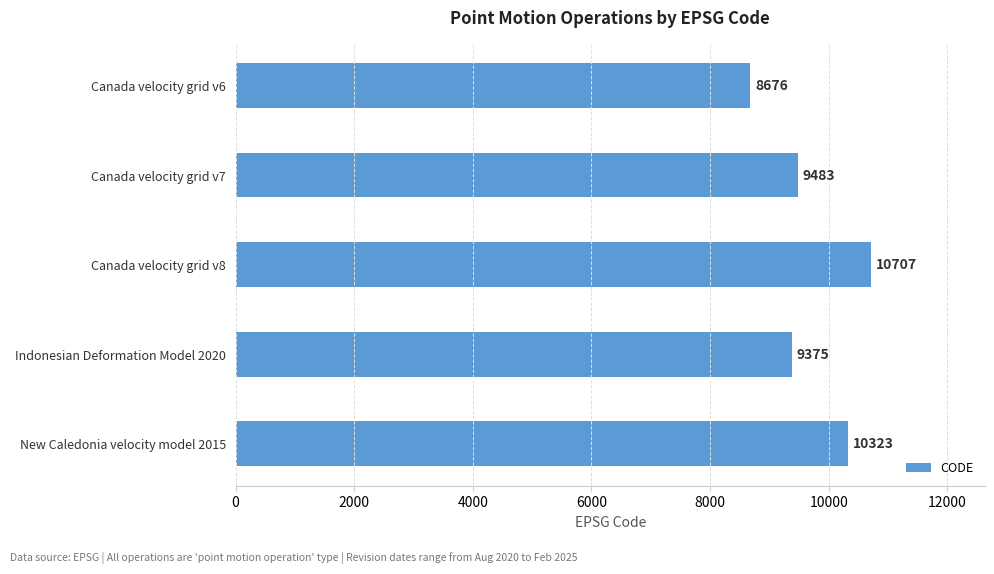

Reading top to bottom, list all the values displayed in this chart.

8676	9483	10707	9375	10323